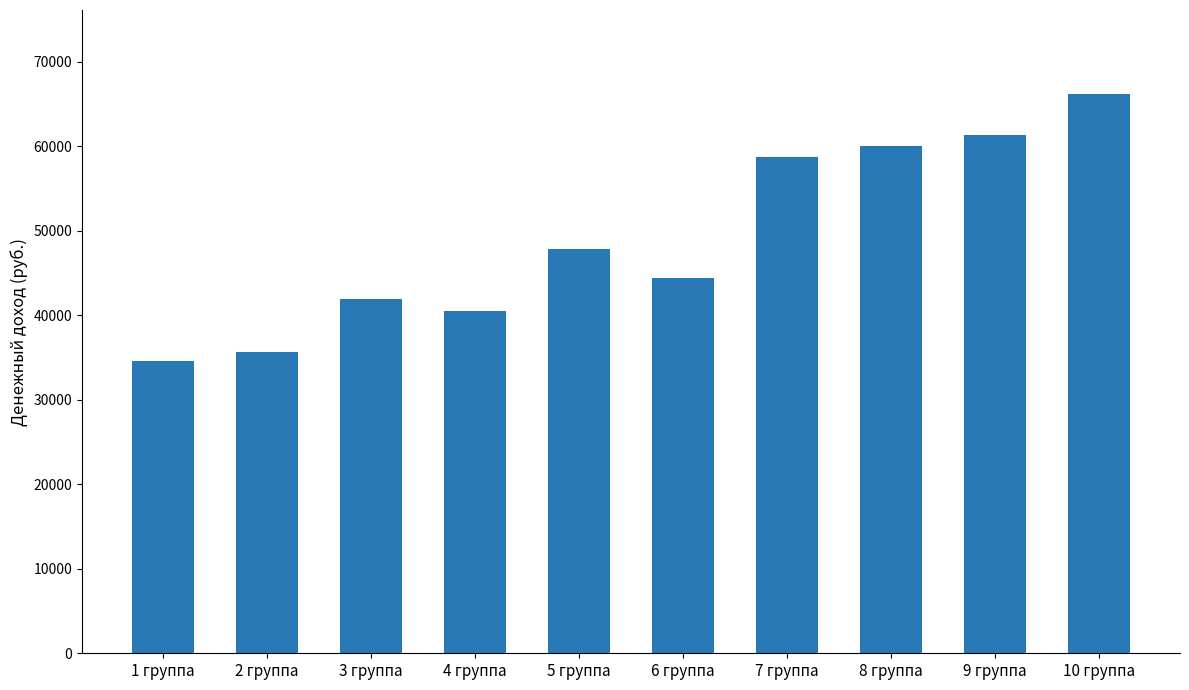

At which category does the chart reach its minimum across all series?

1 группа